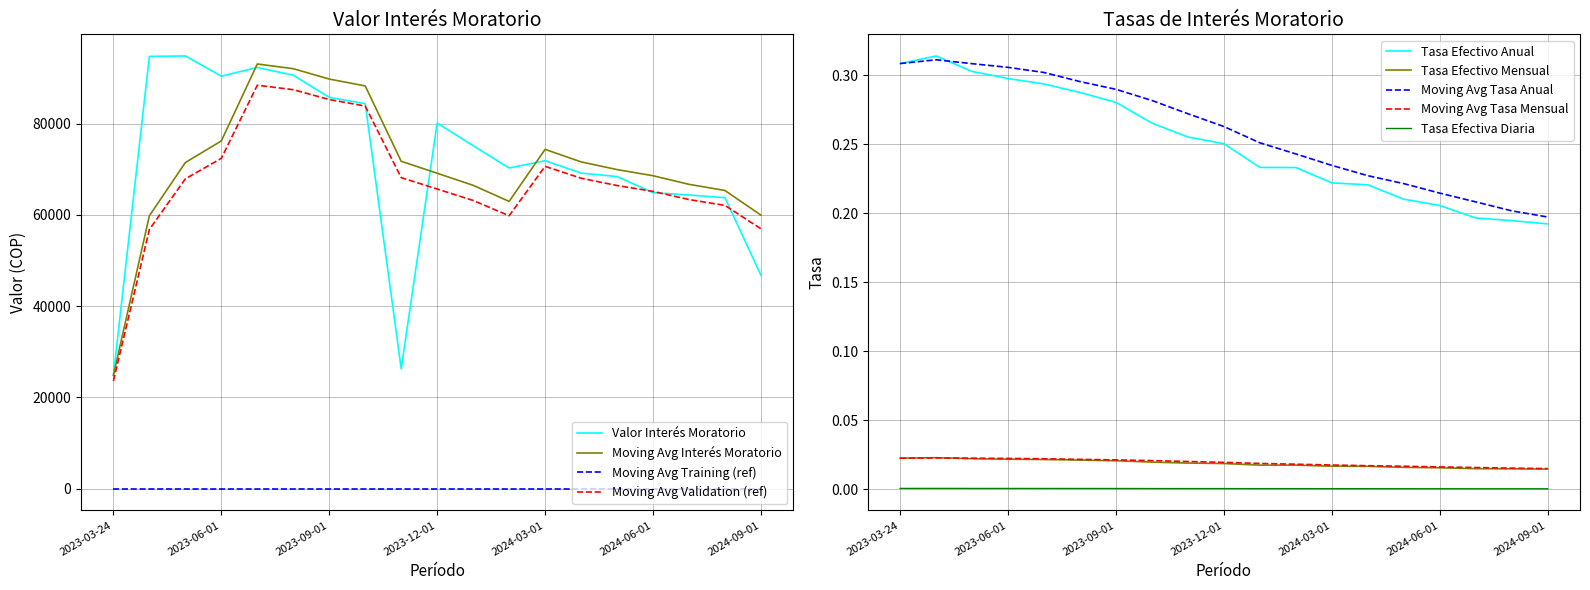

At which label does Valor Interes Moratorio reach its minimum?

2023-03-24